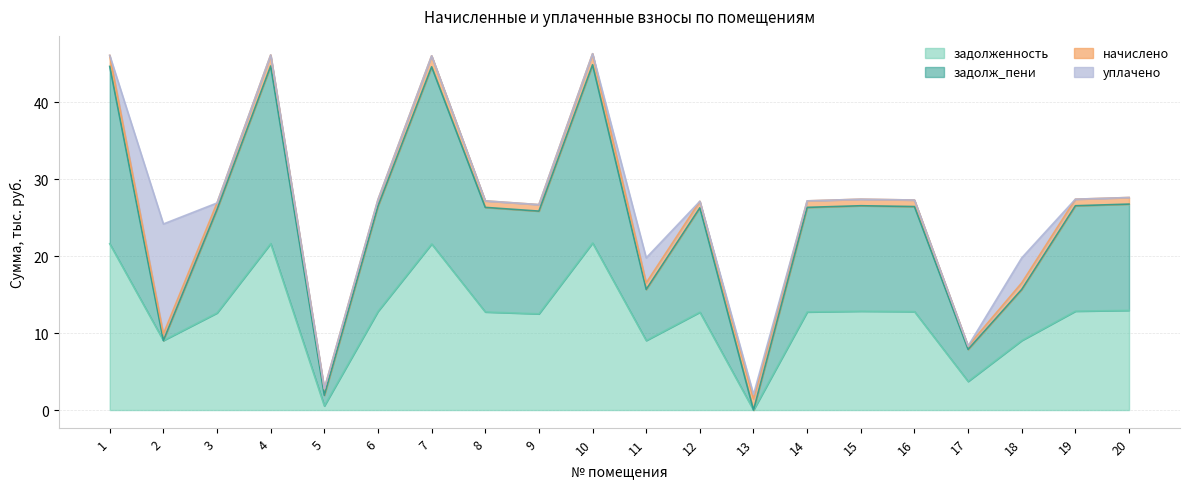

True or false: задолженность has a value of 0.5 at 5.

True